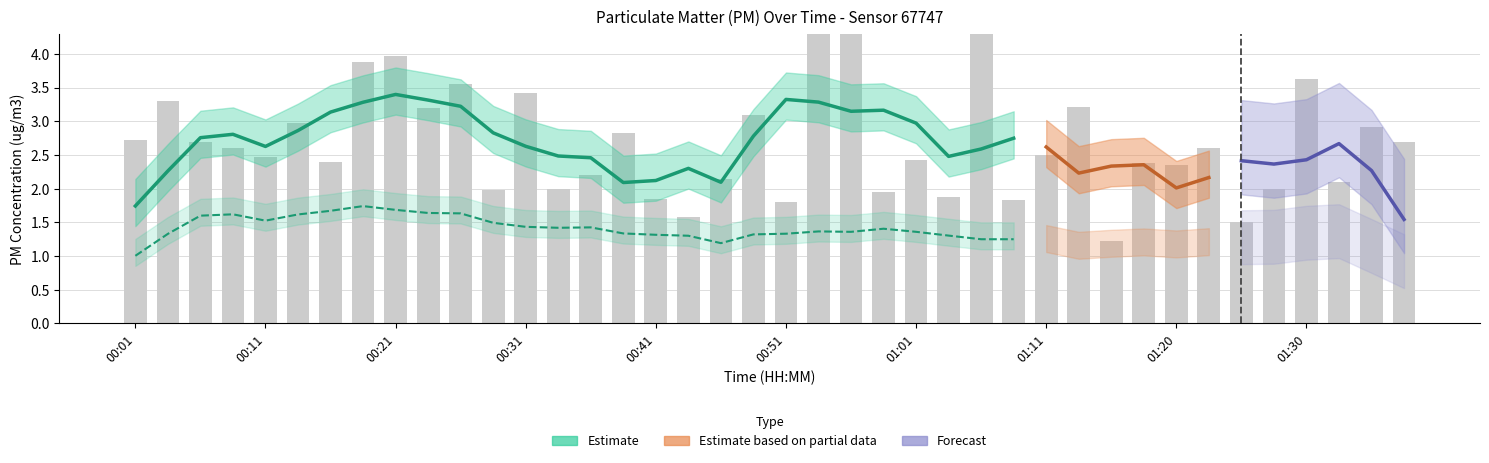

What is the label of the 38th bar from the left?

01:32